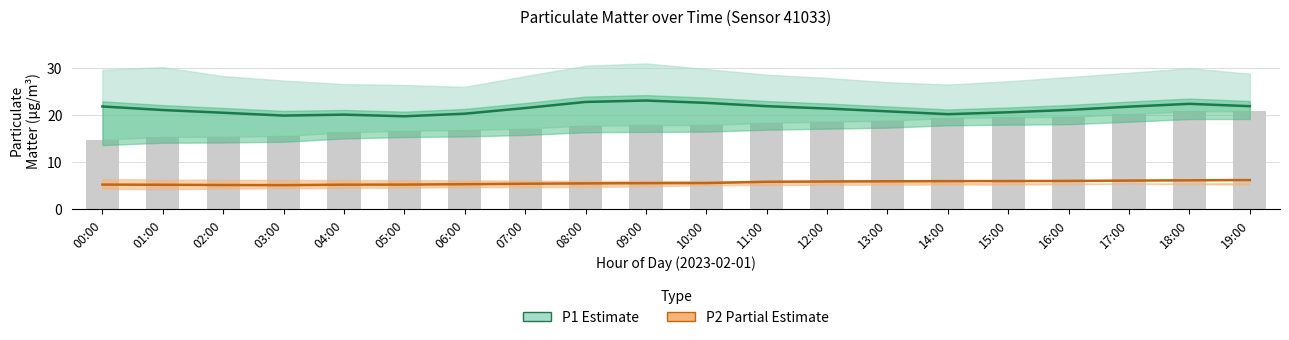

Does the chart contain any negative values?

No